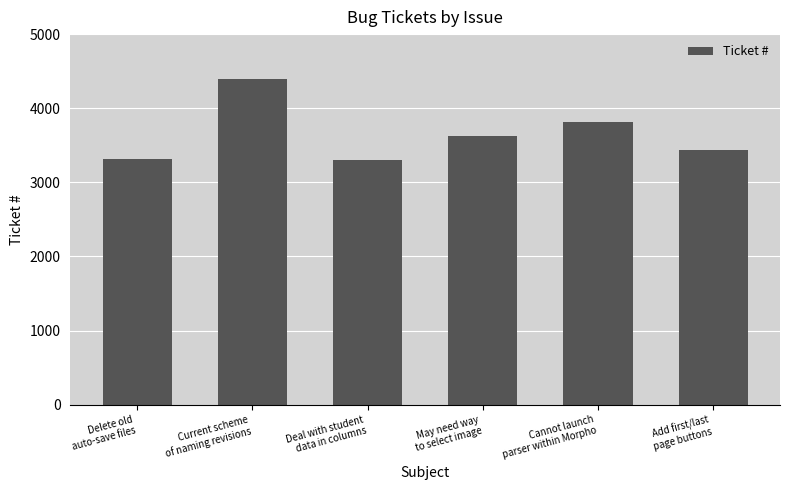

What is the greatest value displayed?

4391